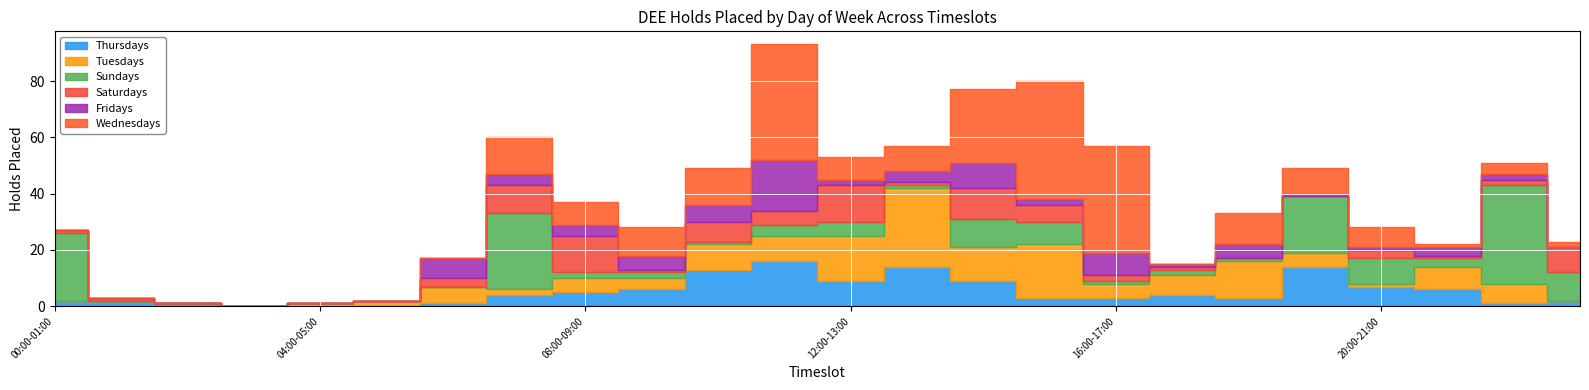

After their last crossing, which series has the higher values: Sundays or Wednesdays?

Sundays